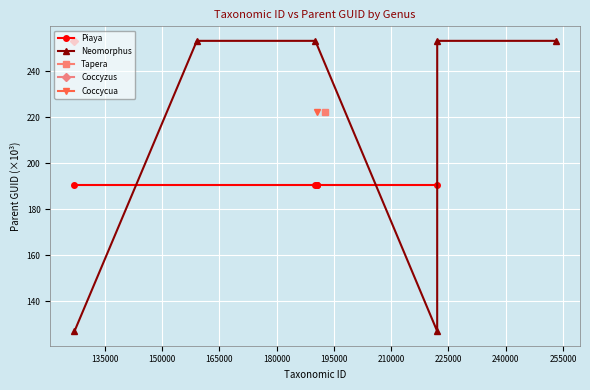

What is the maximum value for Piaya?

190.5